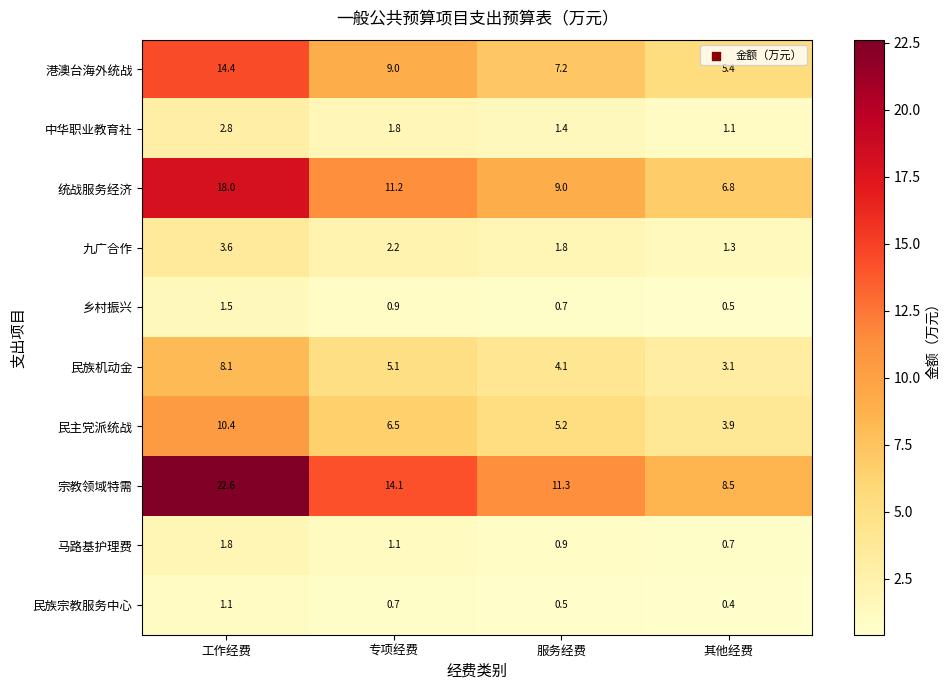

What is the total value across all series at 其他经费?

31.7